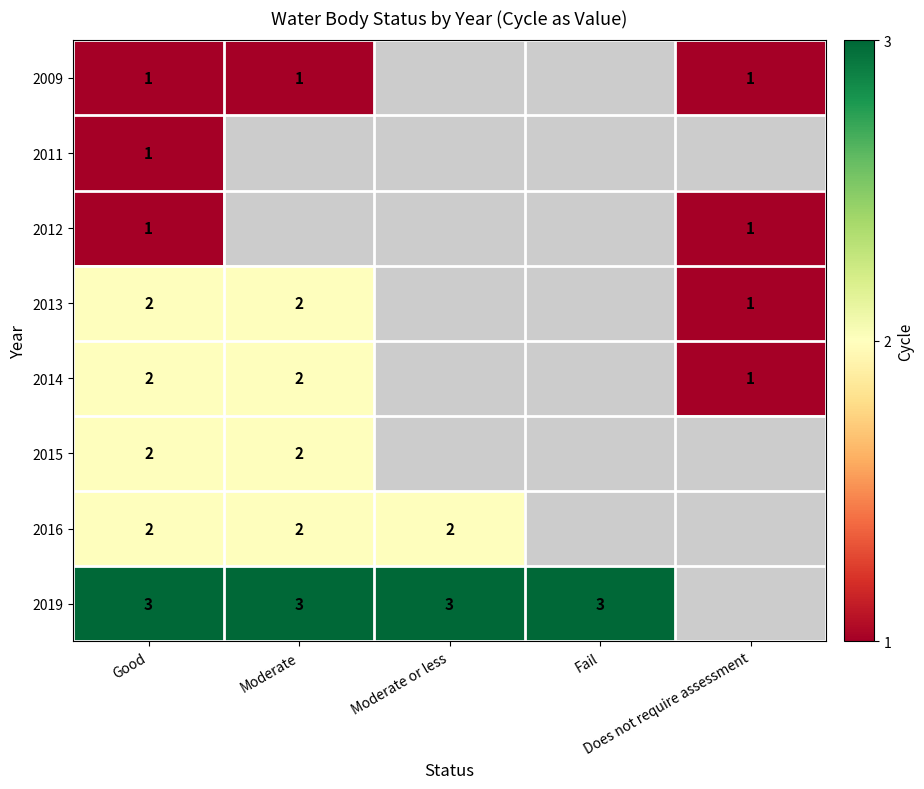

What is the lowest value of the 2012 series?

1.0